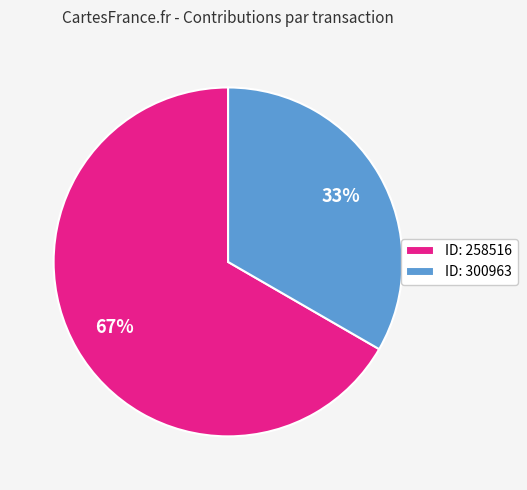

Is there a majority slice in this chart?

Yes